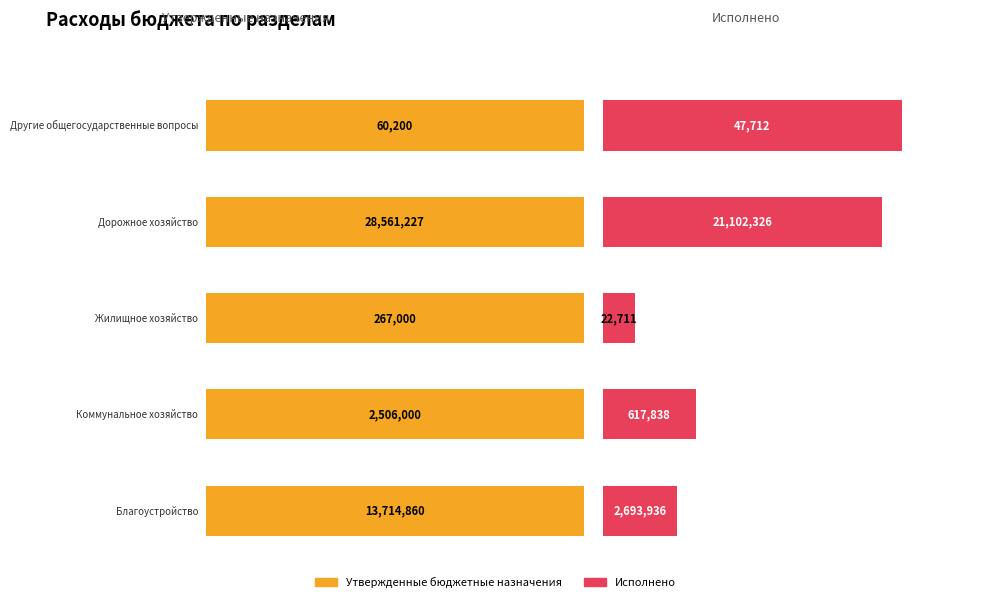

At how many categories does at least one series exceed 5292164?

2